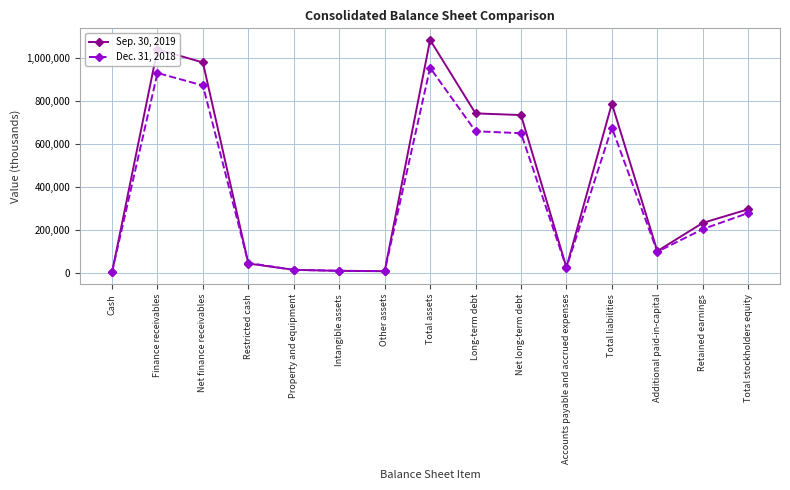

What is the difference between the highest and lowest values at Restricted cash?

2825